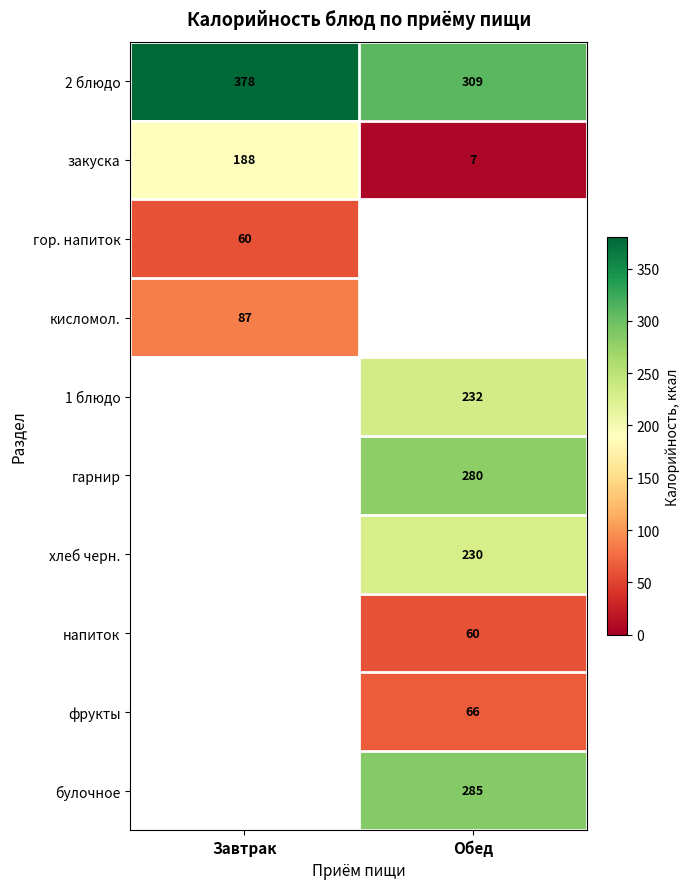

At which label is закуска closest to 97?

Обед